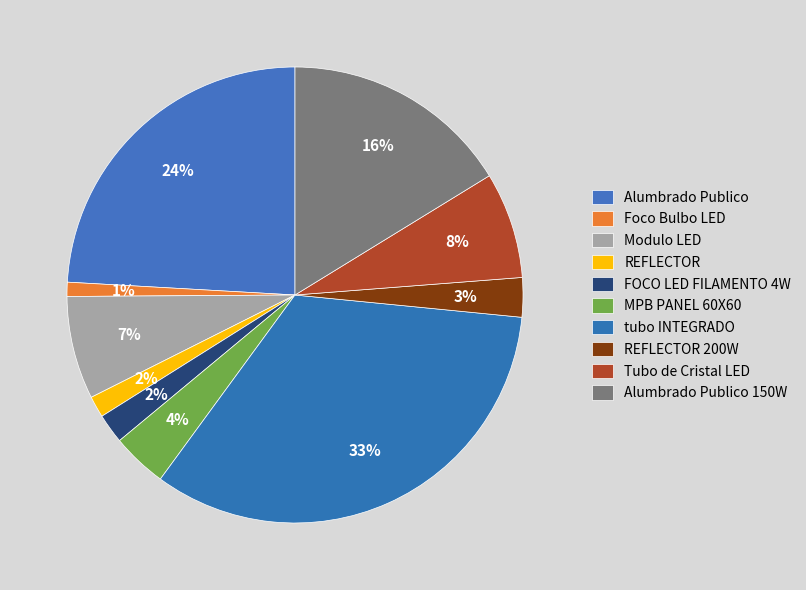

Which slice is the smallest?

Foco Bulbo LED